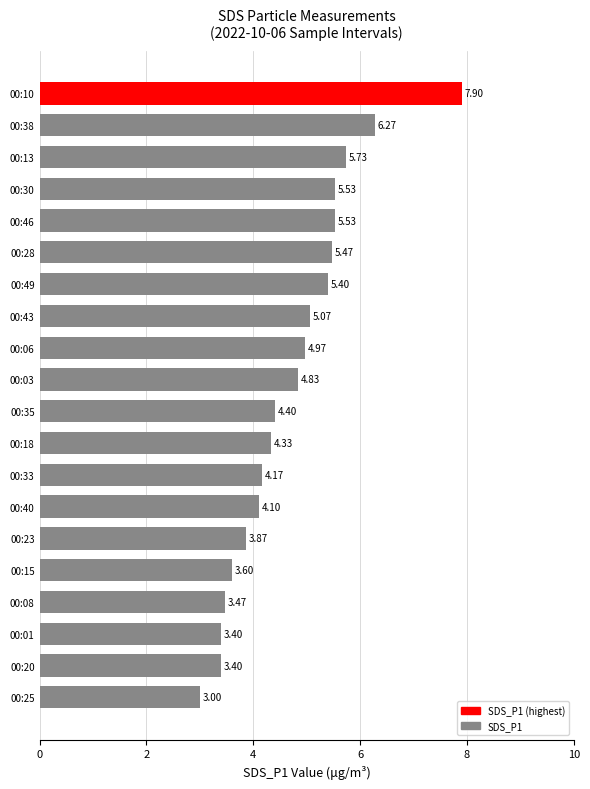

At which category does the chart reach its minimum across all series?

00:25